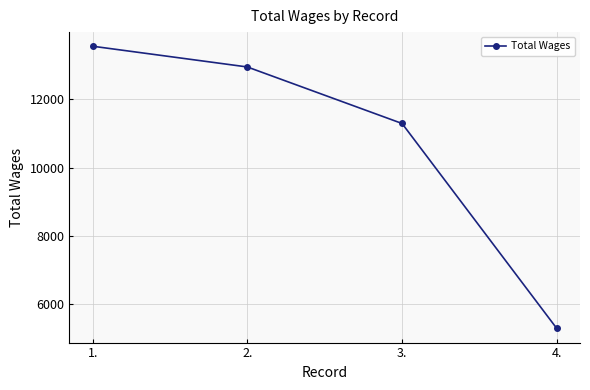

What is the value of the 4th point from the left?

5299